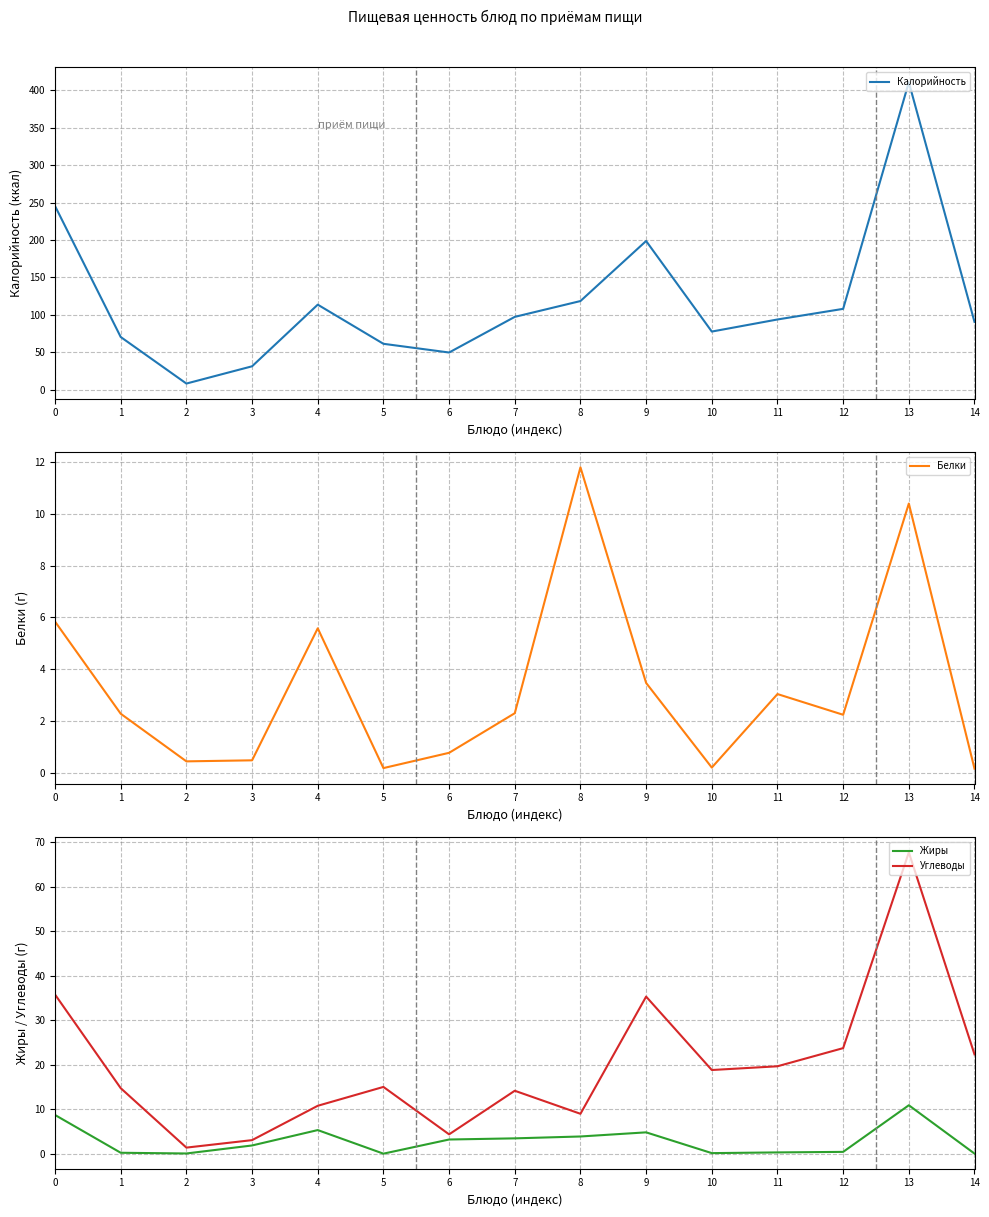

What is the approximate value of Белки at 2?

0.4